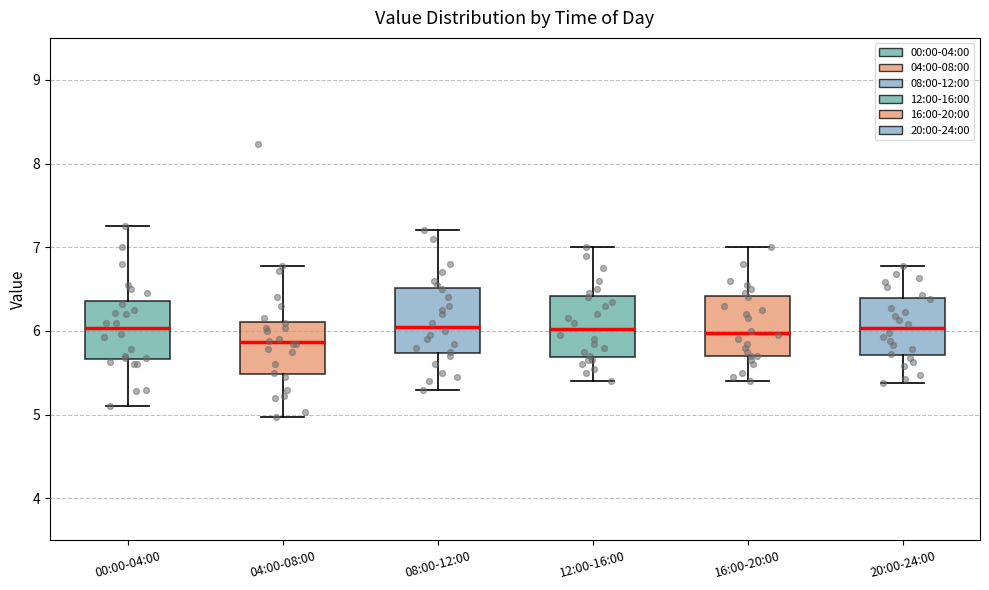

Where does the median line of the box for 20:00-24:00 sit on the y-axis? The values are not printed on the chart, so give them approximately, as read against the axis.

6.0